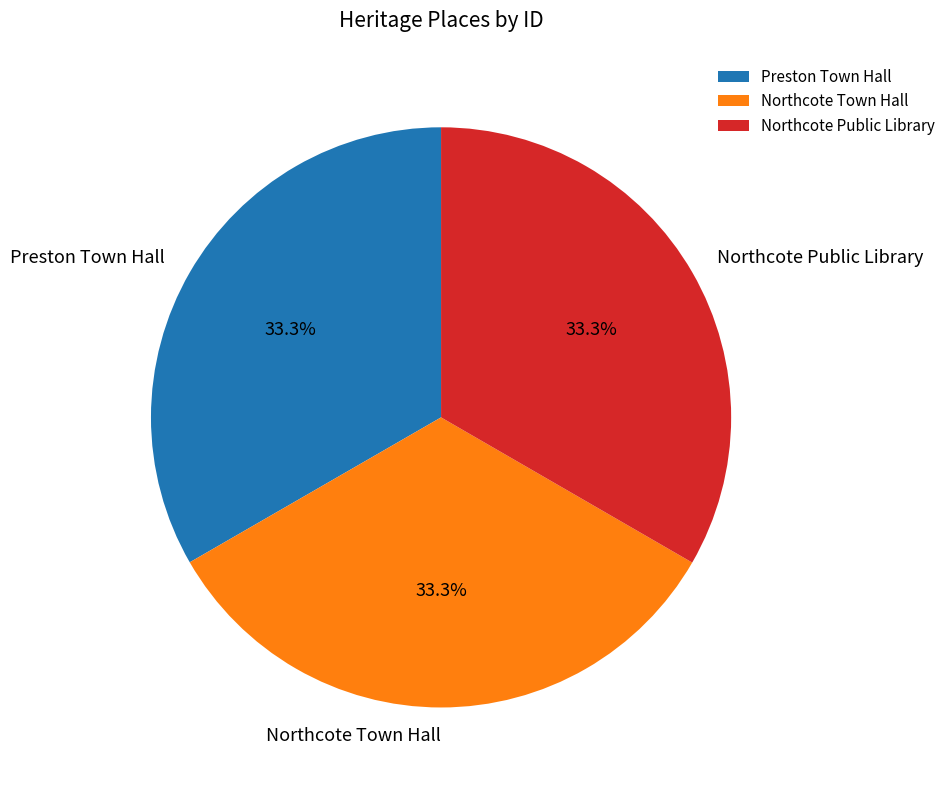

To the nearest percent, what portion does Northcote Public Library represent?

33%